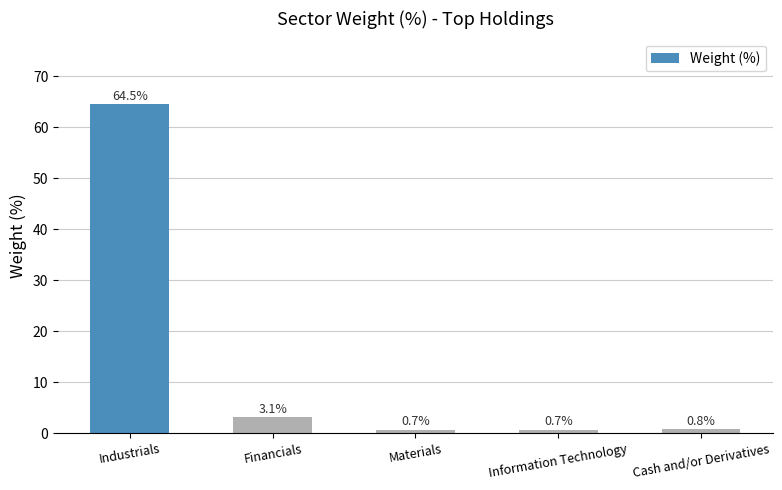

Reading left to right, list all the values displayed in this chart.

64.5	3.1	0.7	0.7	0.8